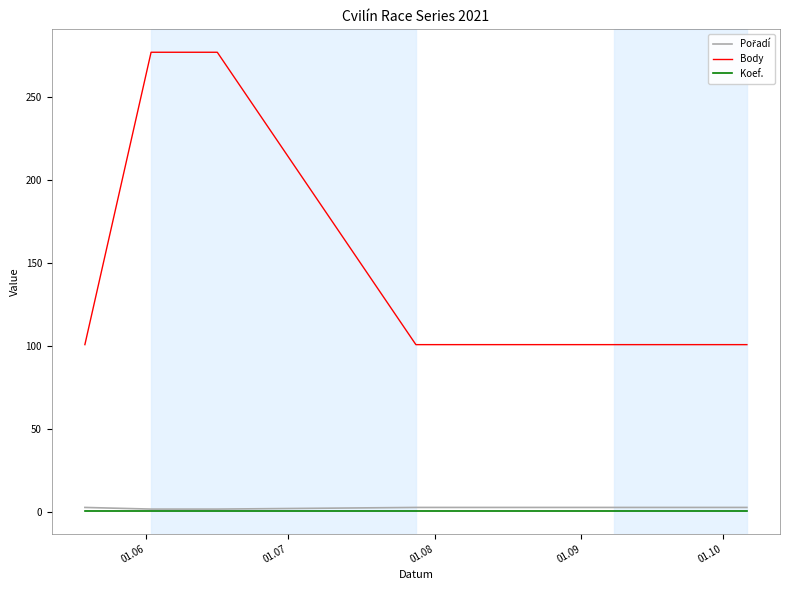

Which series has the largest total across all categories?

Body